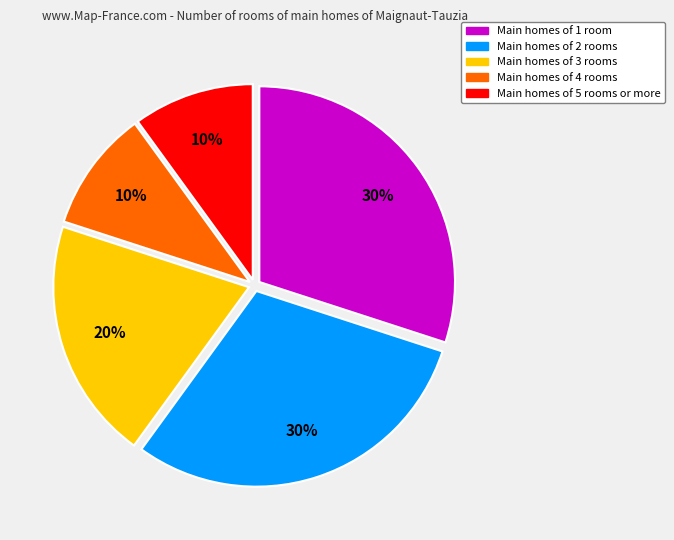

To the nearest percent, what is the average slice percentage?

20%